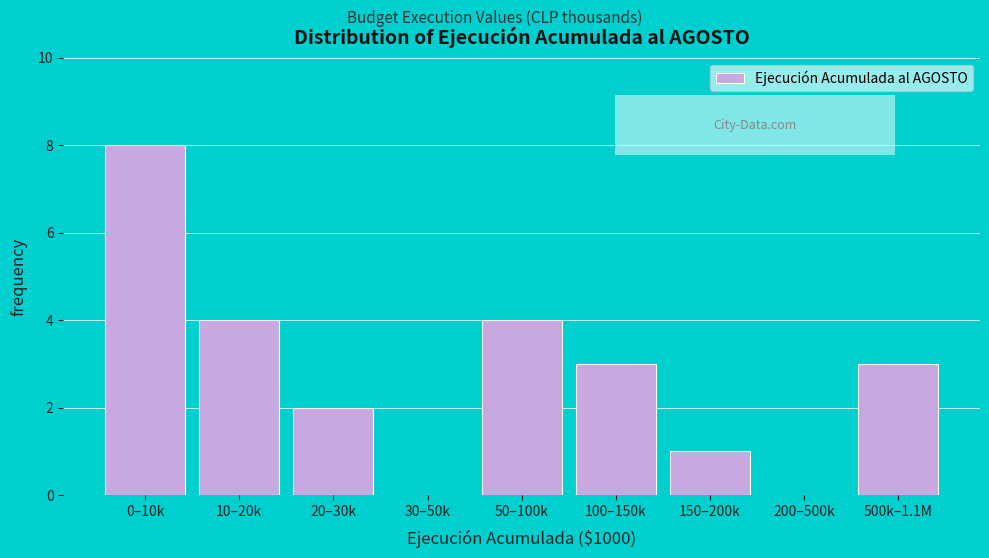

Reading right to left, transcribe all the data shown in this chart.

500k–1.1M=3	200–500k=0	150–200k=1	100–150k=3	50–100k=4	30–50k=0	20–30k=2	10–20k=4	0–10k=8